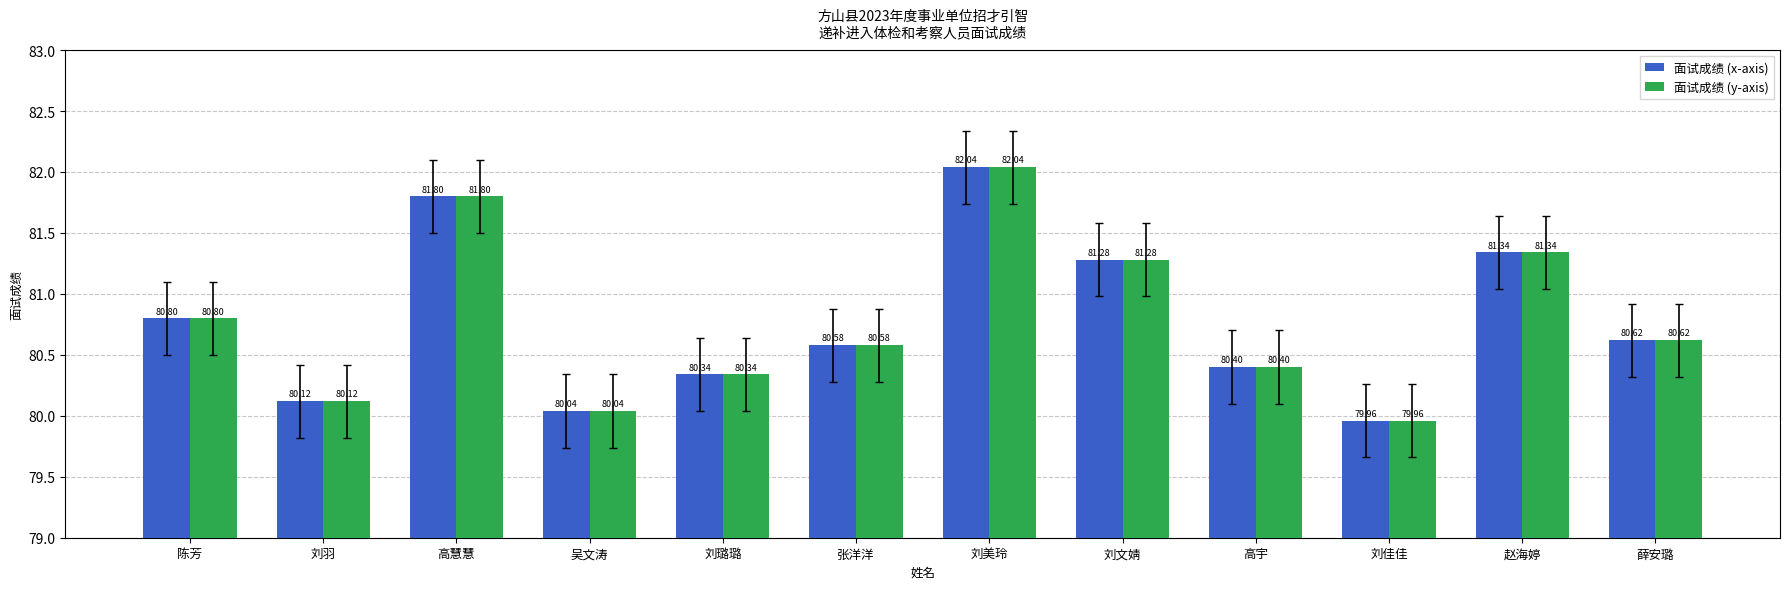

At which label does 面试成绩 (x-axis) reach its peak?

刘美玲